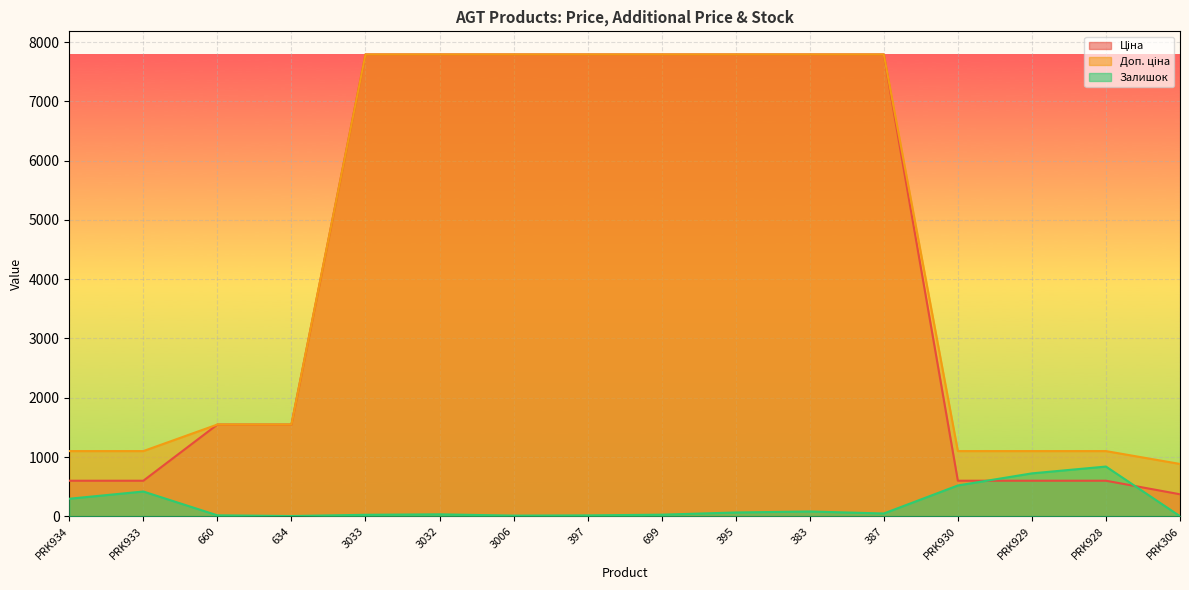

What is the label of the 13th point from the left?

PRK930